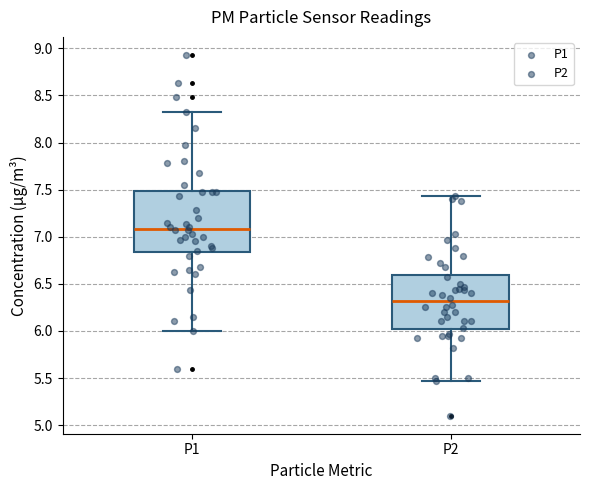

Where is the upper edge of the box for P2 on the y-axis? The values are not printed on the chart, so give them approximately, as read against the axis.

6.60